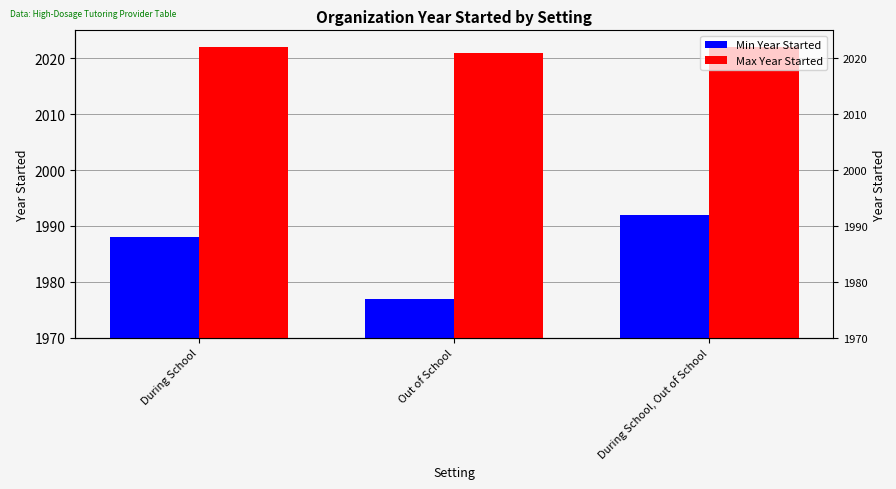

What is the difference between the maximum and second lowest values in the Min Year Started series?

4